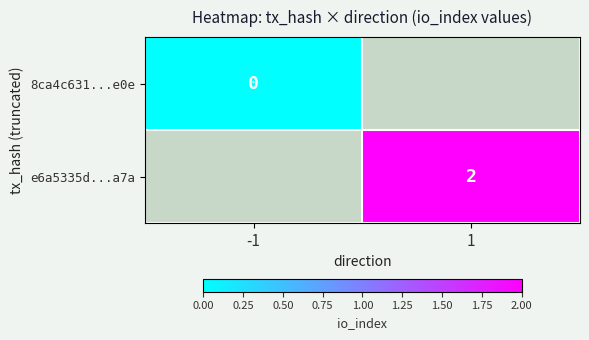

True or false: e6a5335d...a7a has a value of 4 at 1.

False